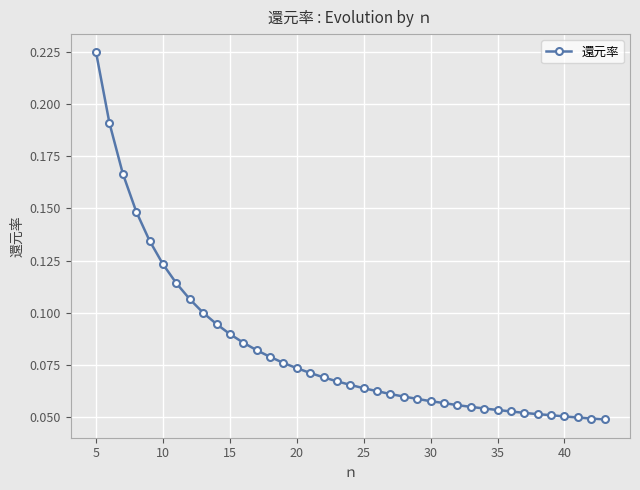

What is the sum of all values?

3.2